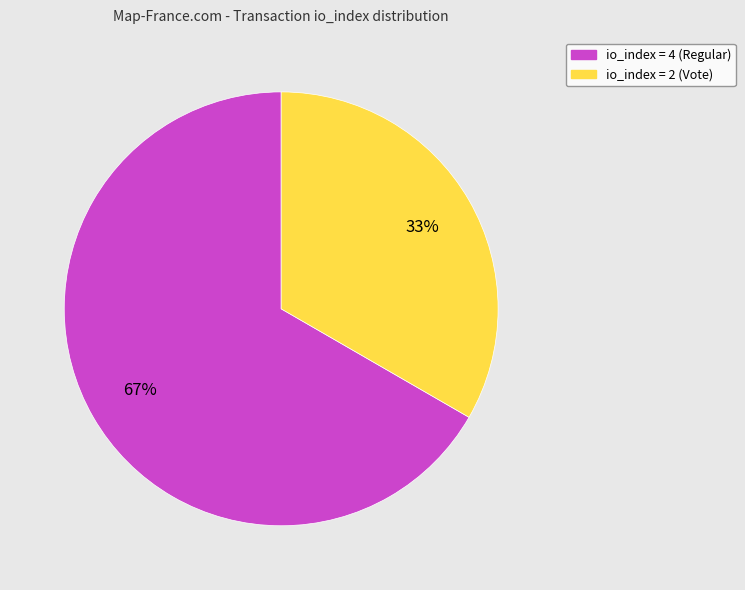

To the nearest percent, what portion does io_index = 2 (Vote) represent?

33%